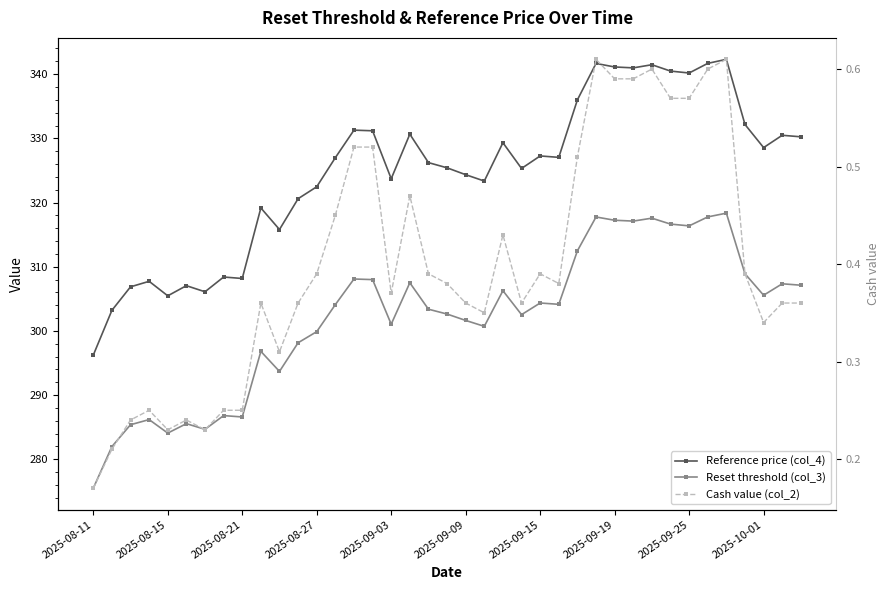

What is the minimum value shown in the chart?

0.2